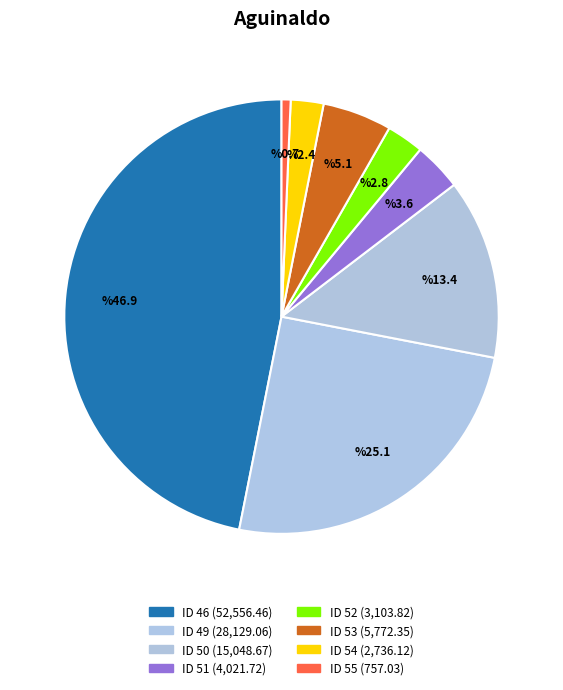

Is it true that ID 53 is 15% of the pie?

False